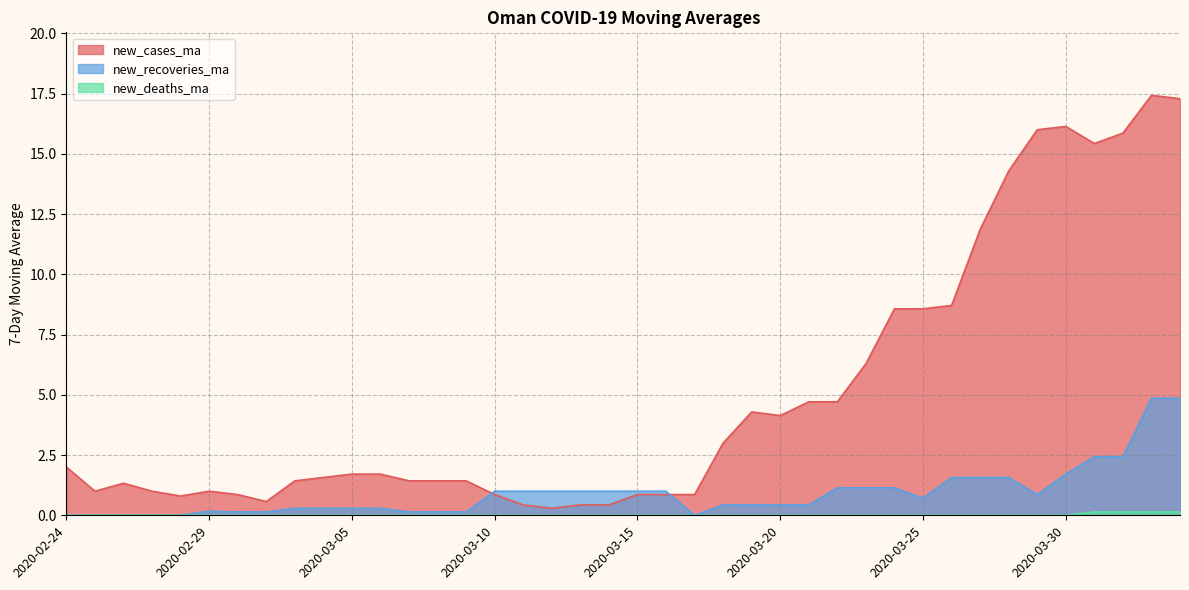

What are all the series names shown in the legend?

new_cases_ma, new_recoveries_ma, new_deaths_ma